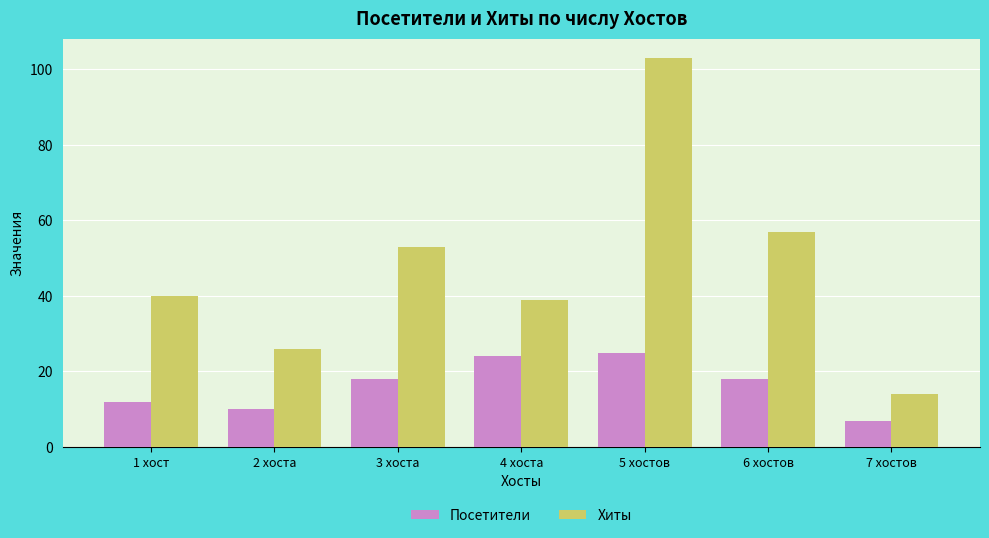

Are the bars grouped side by side (vs. stacked)?

Yes